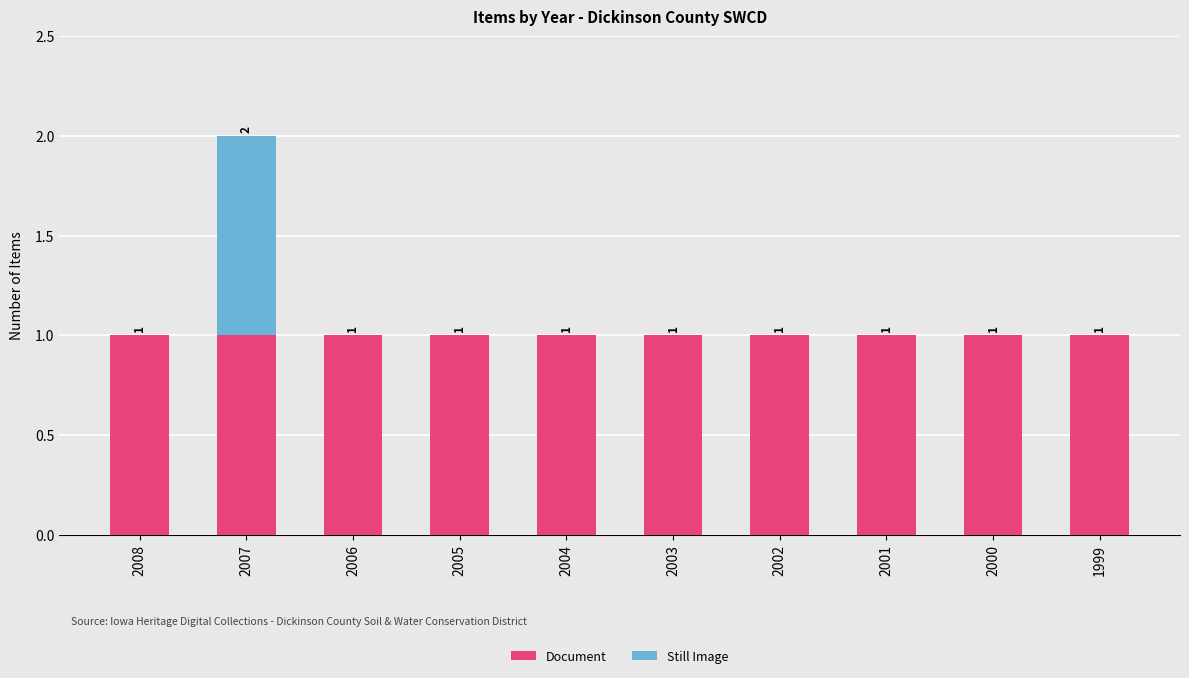

What is the sum of all Document values?

10